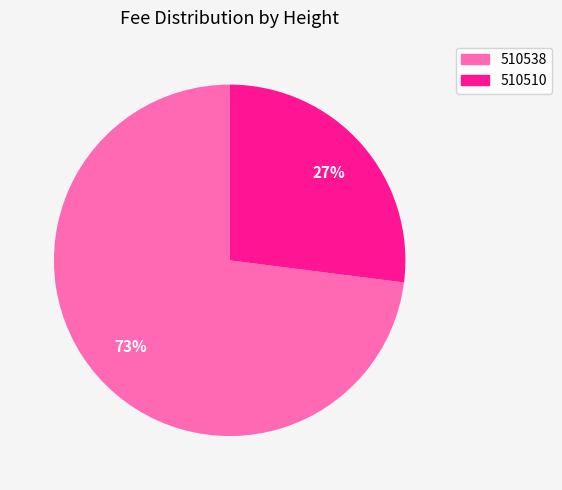

Does any single category account for the majority?

Yes